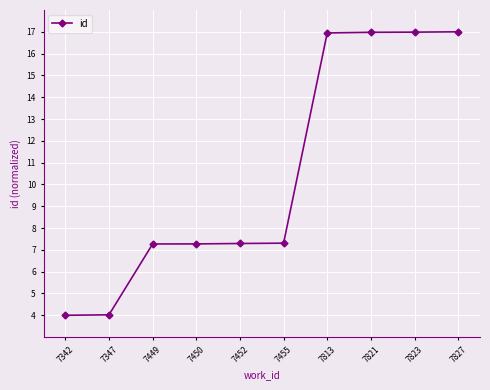

What is the difference between the maximum and second lowest values?

13.0